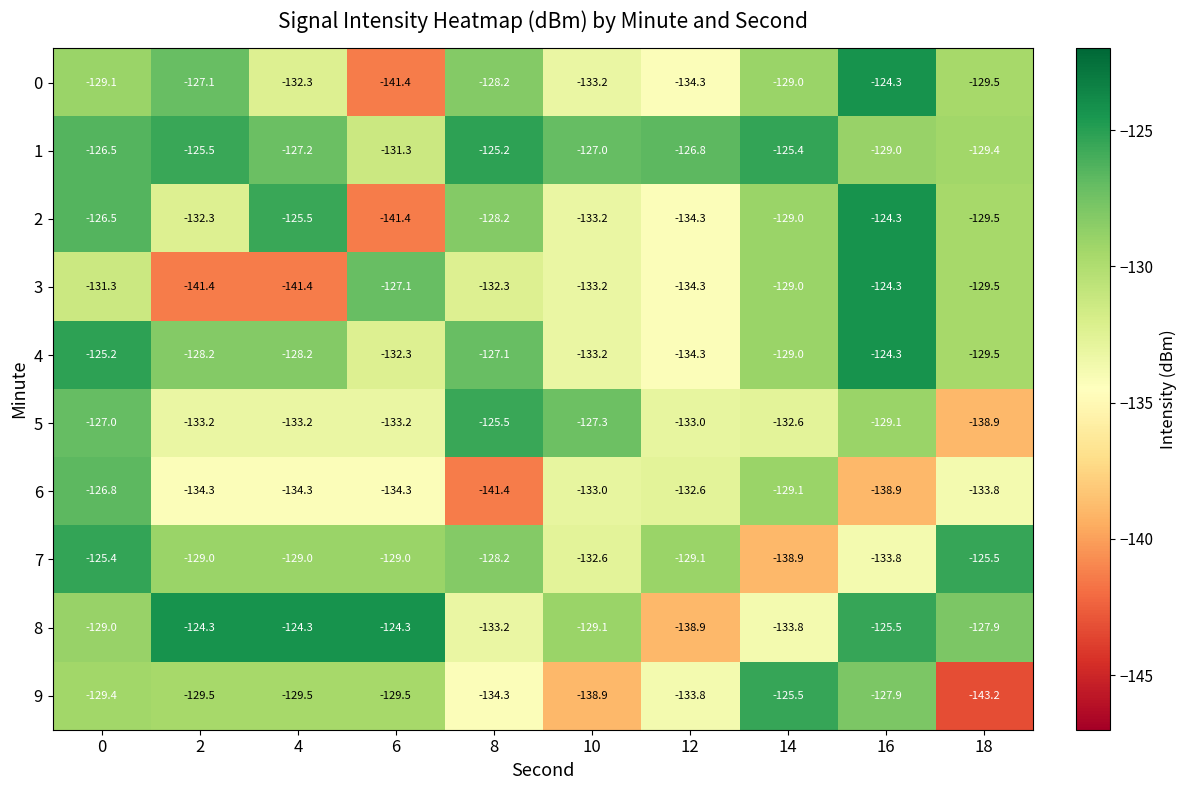

What is the smallest value displayed?

-143.2